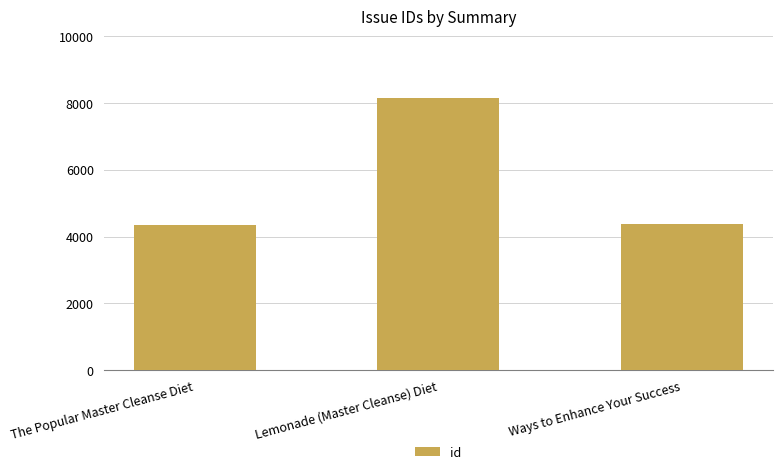

What is the smallest value displayed?

4354